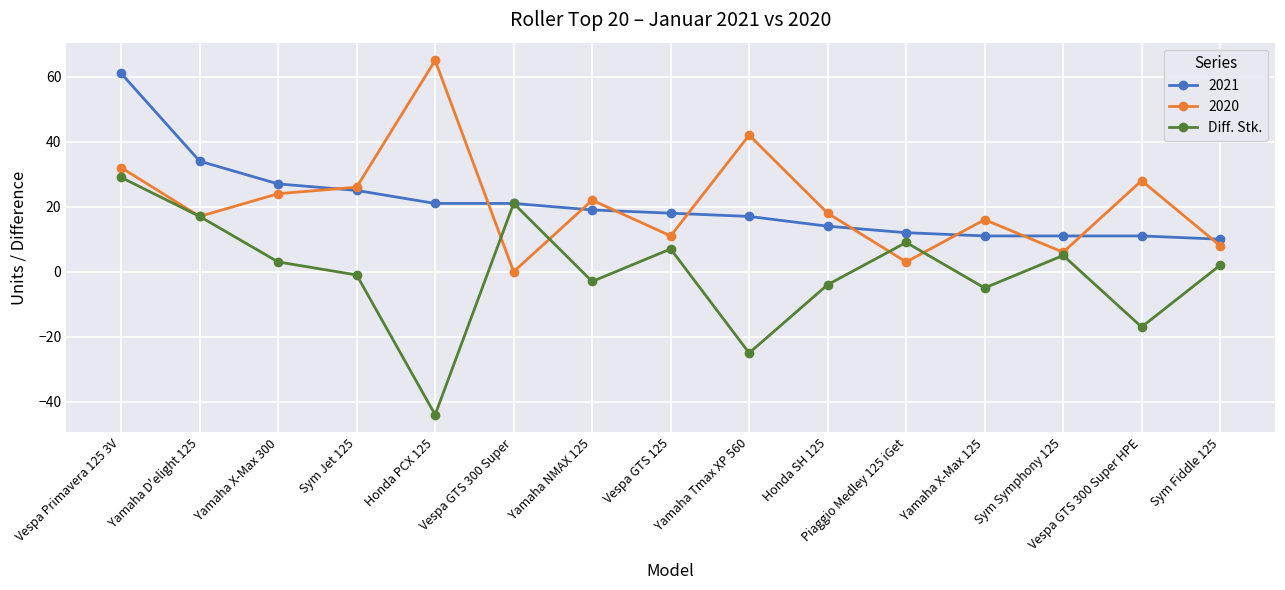

What position from the left is Yamaha X-Max 300?

3